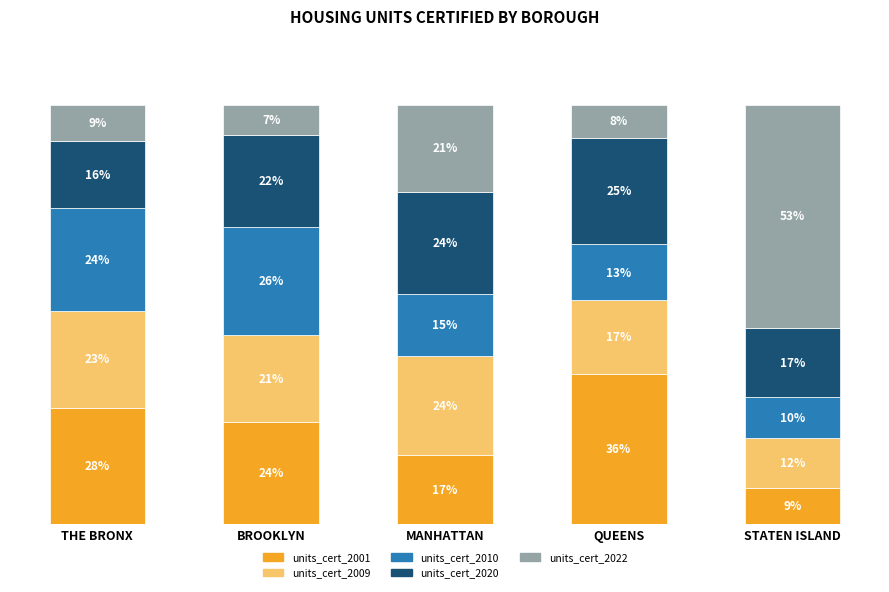

Does the chart contain stacked bars?

Yes